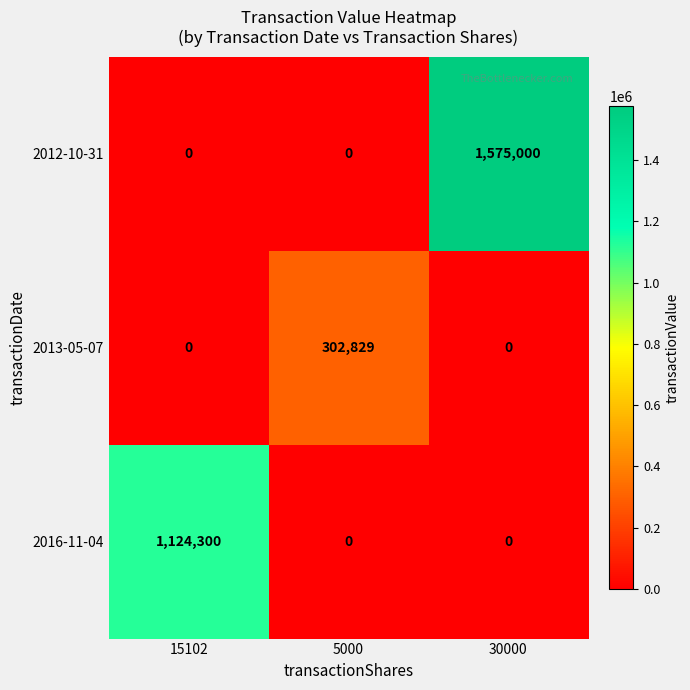

How many series are shown in this chart?

3